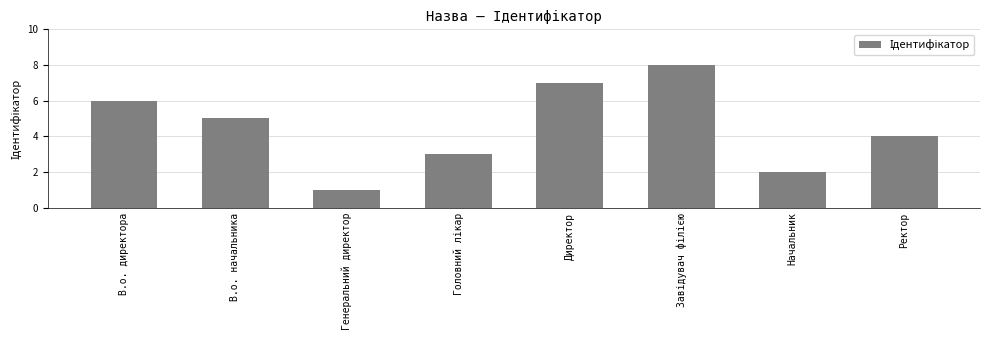

What is the greatest value displayed?

8